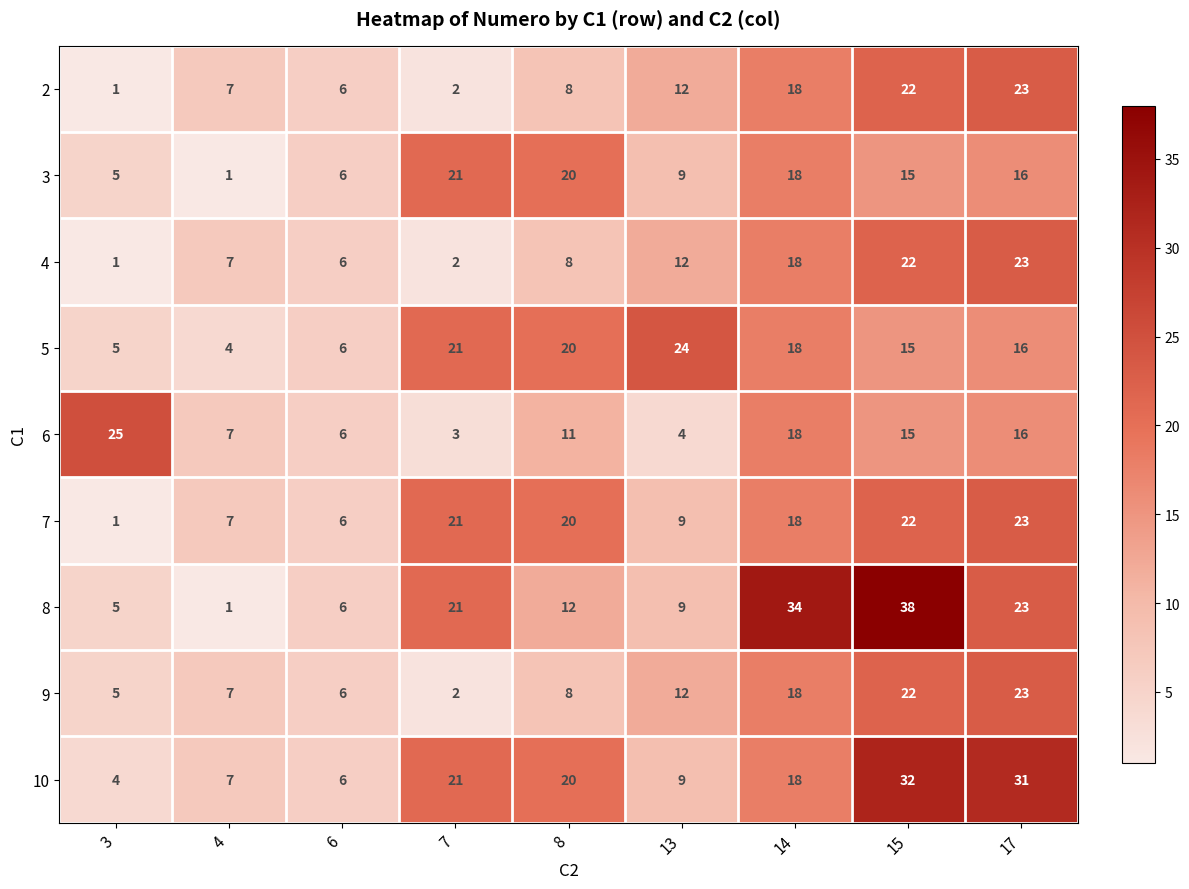

At which category is the sum across all series the highest?

15